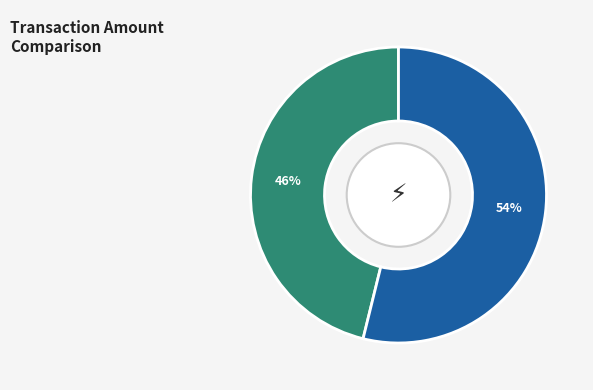

To the nearest percent, what is the difference between the largest and smallest slice percentages?

8%